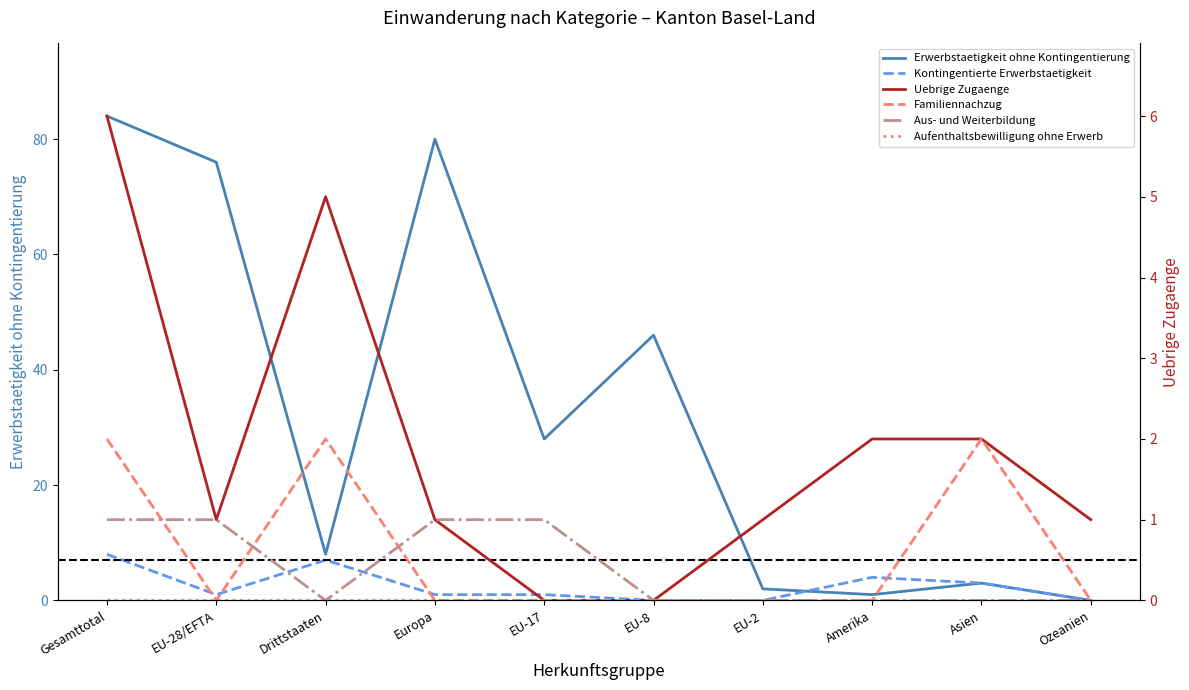

Reading left to right, what are all the values shown in this chart?

Erwerbstaetigkeit ohne Kontingentierung: 84	76	8	80	28	46	2	1	3	0
Kontingentierte Erwerbstaetigkeit: 8	1	7	1	1	0	0	4	3	0
Uebrige Zugaenge: 6	1	5	1	0	0	1	2	2	1
Familiennachzug: 2	0	2	0	0	0	0	0	2	0
Aus- und Weiterbildung: 1	1	0	1	1	0	0	0	0	0
Aufenthaltsbewilligung ohne Erwerb: 0	0	0	0	0	0	0	0	0	0